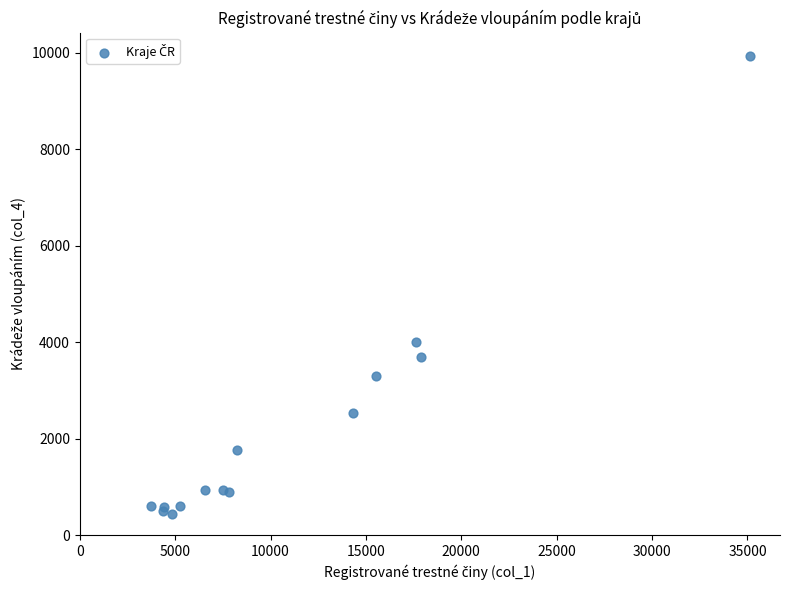

What Y value in the scatter plot is closest to 5192?

4006